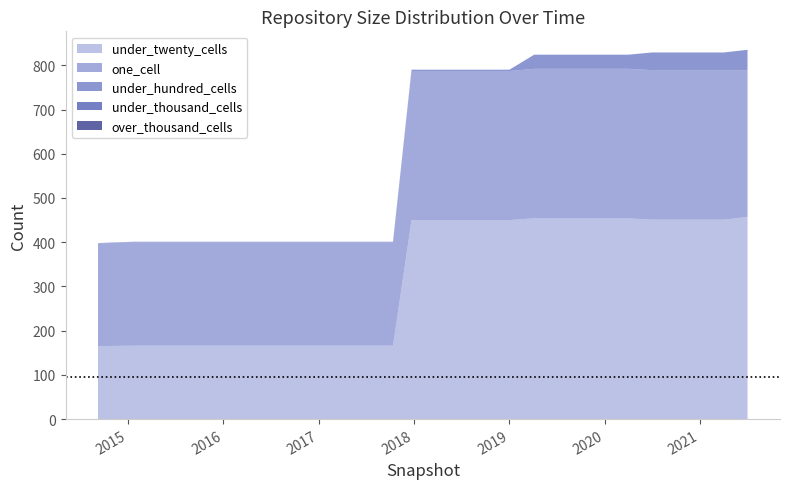

Reading right to left, transcribe all the data shown in this chart.

under_twenty_cells: 2021-07-01=457	2021-04-01=451	2021-01-01=451	2020-10-01=451	2020-07-01=451	2020-04-01=454	2020-01-01=454	2019-10-09=454	2019-07-01=454	2019-04-06=454	2019-01-01=450	2018-09-28=450	2018-07-11=450	2018-04-09=450	2017-12-22=450	2017-10-12=166	2017-07-24=166	2017-04-12=166	2016-12-27=166	2016-10-07=166	2016-07-04=166	2016-04-05=166	2016-01-04=166	2015-10-01=166	2015-07-03=166	2015-04-09=166	2015-01-19=166	2014-09-08=165
one_cell: 2021-07-01=332	2021-04-01=338	2021-01-01=338	2020-10-01=338	2020-07-01=338	2020-04-01=338	2020-01-01=338	2019-10-09=338	2019-07-01=338	2019-04-06=338	2019-01-01=337	2018-09-28=337	2018-07-11=337	2018-04-09=337	2017-12-22=337	2017-10-12=234	2017-07-24=234	2017-04-12=234	2016-12-27=234	2016-10-07=234	2016-07-04=234	2016-04-05=234	2016-01-04=234	2015-10-01=234	2015-07-03=234	2015-04-09=234	2015-01-19=234	2014-09-08=232
under_hundred_cells: 2021-07-01=46	2021-04-01=40	2021-01-01=40	2020-10-01=40	2020-07-01=40	2020-04-01=32	2020-01-01=32	2019-10-09=32	2019-07-01=32	2019-04-06=32	2019-01-01=3	2018-09-28=3	2018-07-11=3	2018-04-09=3	2017-12-22=3	2017-10-12=1	2017-07-24=1	2017-04-12=1	2016-12-27=1	2016-10-07=1	2016-07-04=1	2016-04-05=1	2016-01-04=1	2015-10-01=1	2015-07-03=1	2015-04-09=1	2015-01-19=1	2014-09-08=1
under_thousand_cells: 2021-07-01=0	2021-04-01=0	2021-01-01=0	2020-10-01=0	2020-07-01=0	2020-04-01=0	2020-01-01=0	2019-10-09=0	2019-07-01=0	2019-04-06=0	2019-01-01=0	2018-09-28=0	2018-07-11=0	2018-04-09=0	2017-12-22=0	2017-10-12=0	2017-07-24=0	2017-04-12=0	2016-12-27=0	2016-10-07=0	2016-07-04=0	2016-04-05=0	2016-01-04=0	2015-10-01=0	2015-07-03=0	2015-04-09=0	2015-01-19=0	2014-09-08=0
over_thousand_cells: 2021-07-01=0	2021-04-01=0	2021-01-01=0	2020-10-01=0	2020-07-01=0	2020-04-01=0	2020-01-01=0	2019-10-09=0	2019-07-01=0	2019-04-06=0	2019-01-01=0	2018-09-28=0	2018-07-11=0	2018-04-09=0	2017-12-22=0	2017-10-12=0	2017-07-24=0	2017-04-12=0	2016-12-27=0	2016-10-07=0	2016-07-04=0	2016-04-05=0	2016-01-04=0	2015-10-01=0	2015-07-03=0	2015-04-09=0	2015-01-19=0	2014-09-08=0